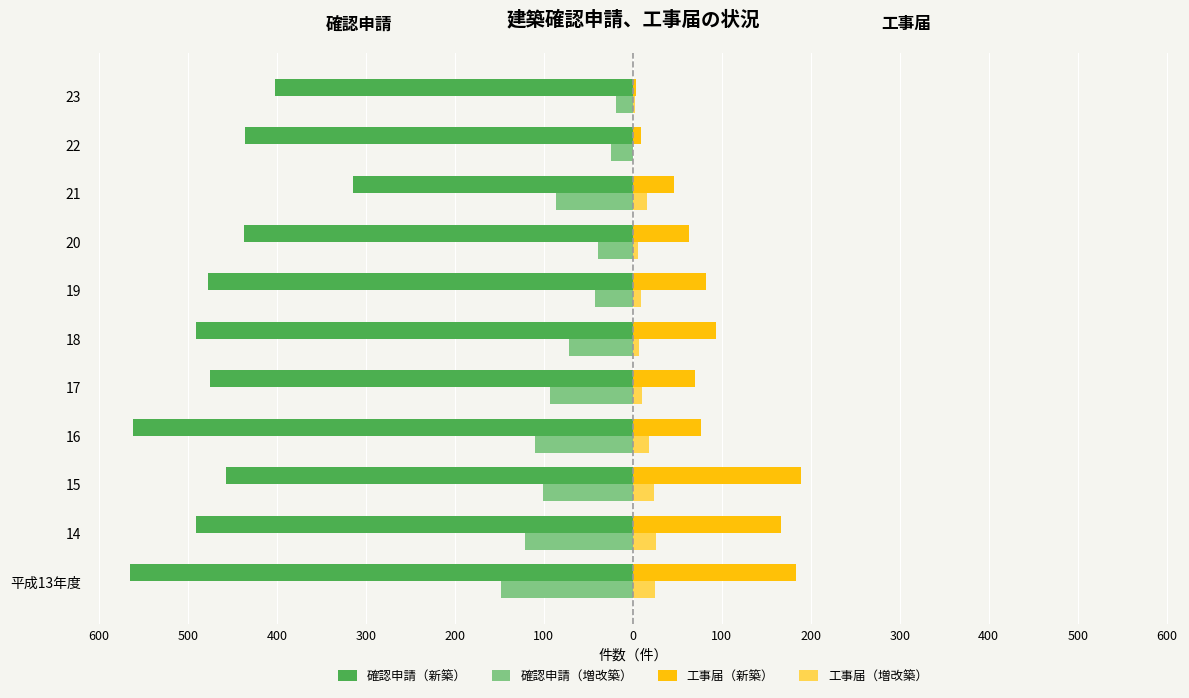

What are all the series names shown in the legend?

確認申請（新築）, 確認申請（増改築）, 工事届（新築）, 工事届（増改築）